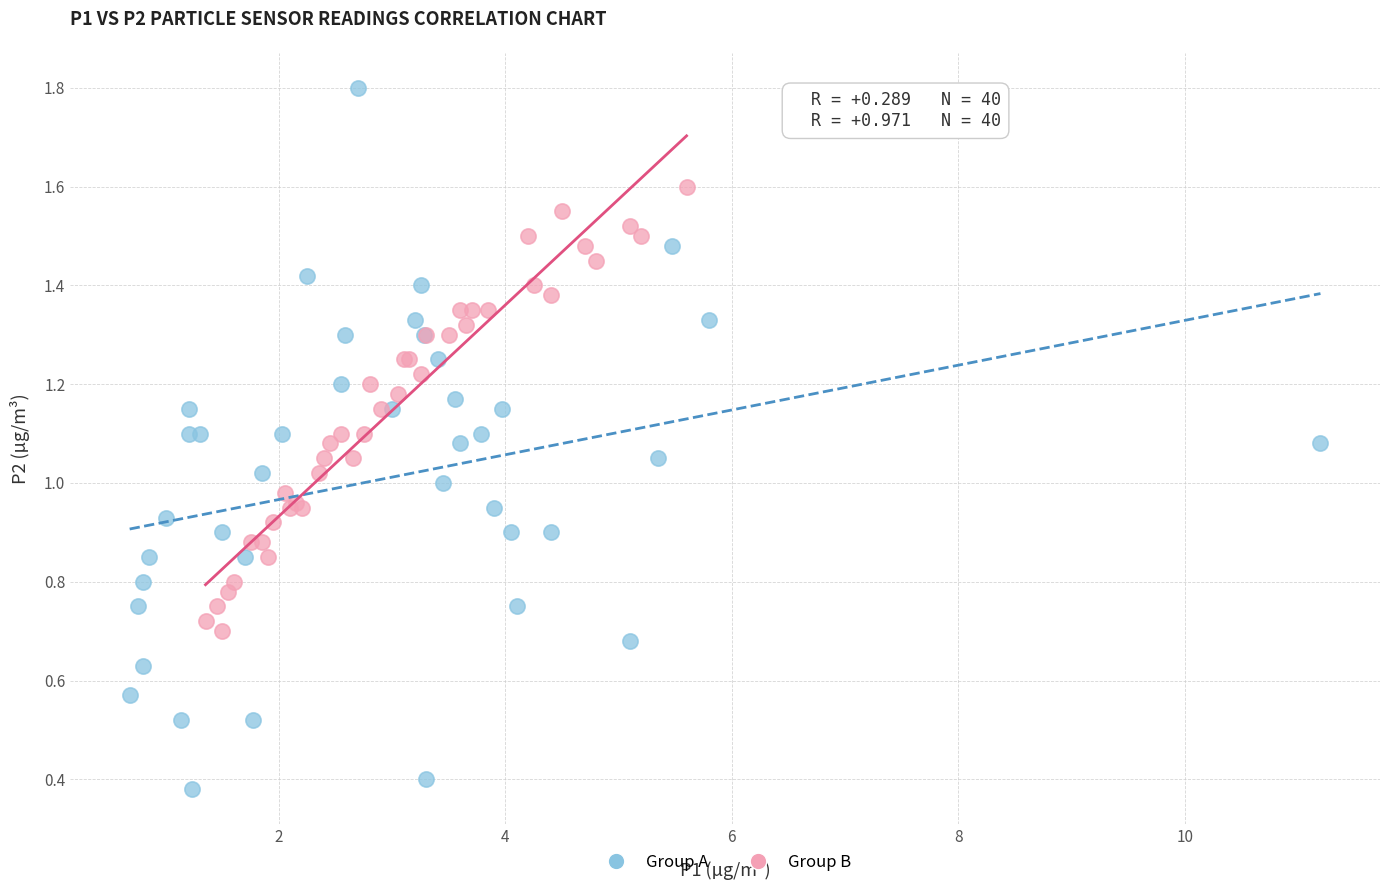

Which series reaches the minimum Y coordinate?

Group A